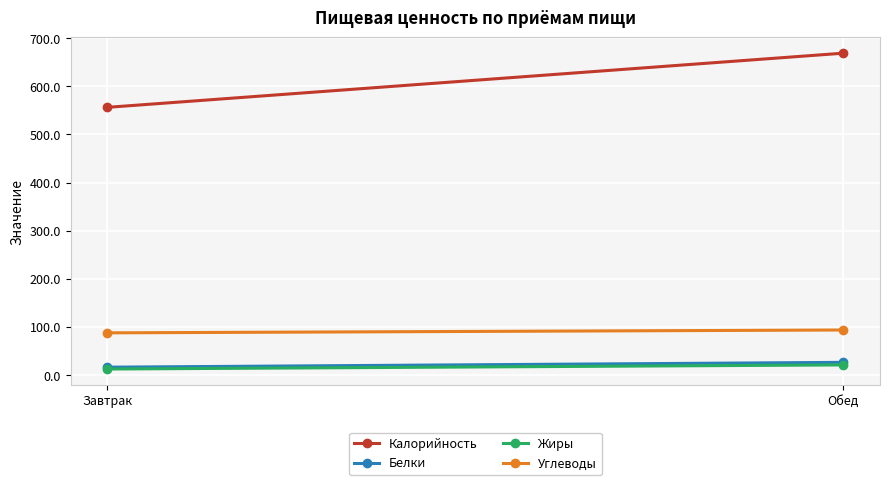

What is the value of the Жиры point at the 2nd from the left?

21.1